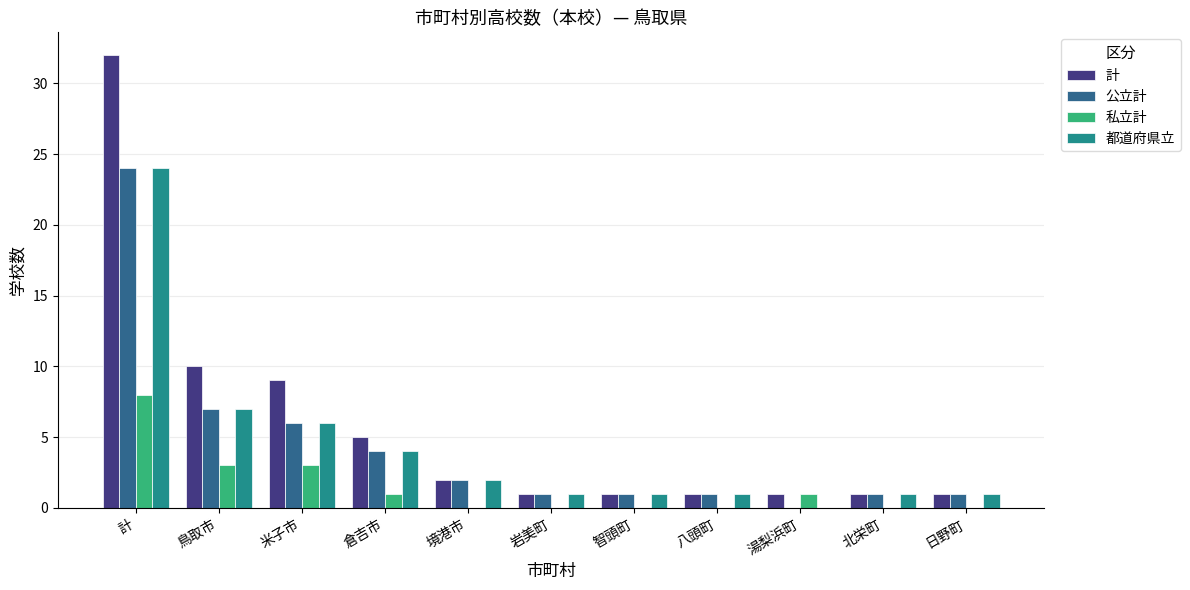

Is it true that 都道府県立 equals 2 at 倉吉市?

False